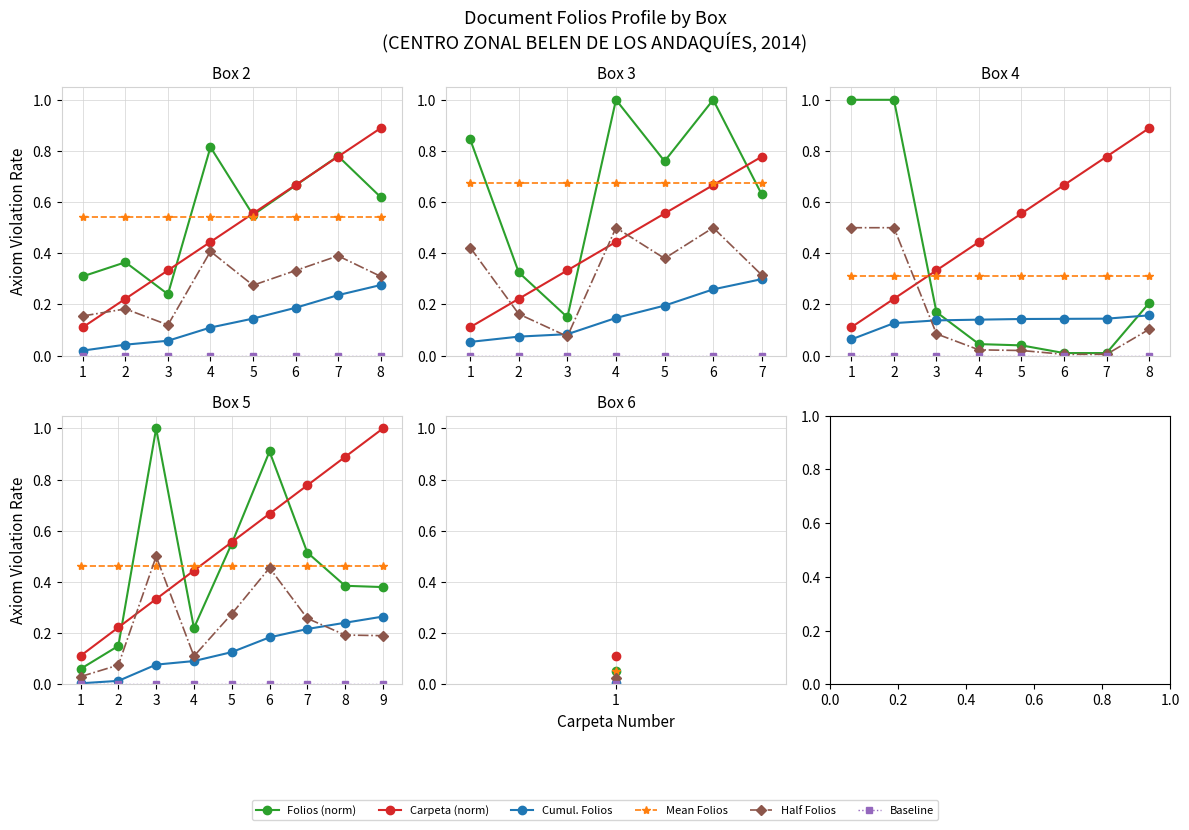

Between 5 and 9, which series saw the biggest shift?

Carpeta (norm)